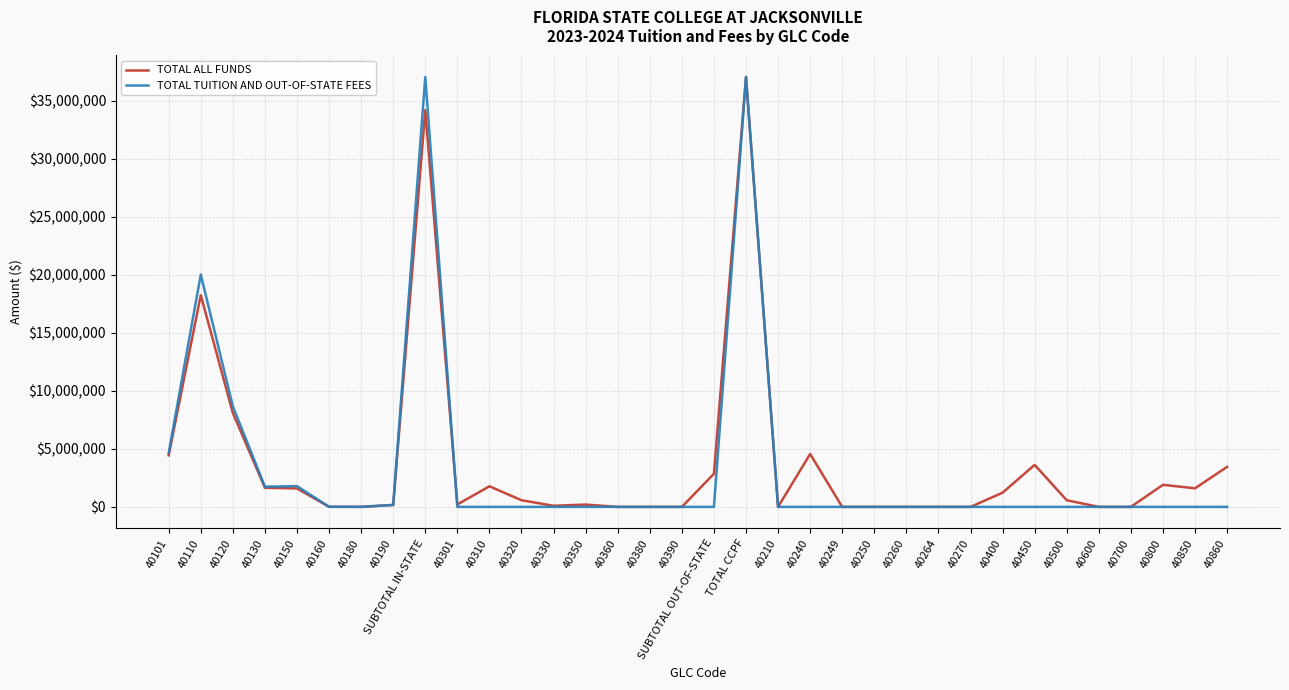

Which category has the highest value in the TOTAL ALL FUNDS series?

TOTAL CCPF